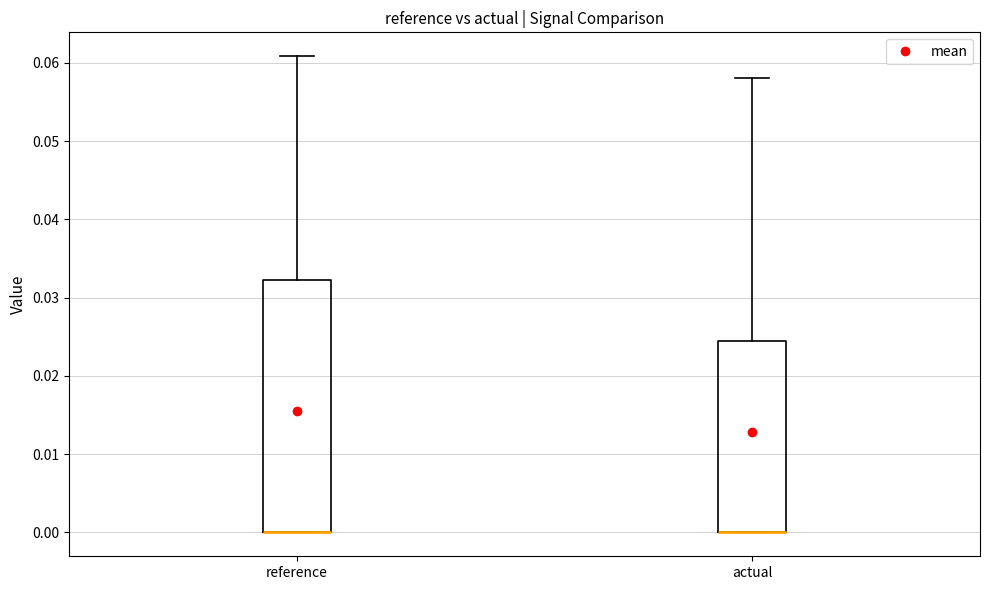

Comparing the boxes themselves (not the whiskers), which one is the tallest?

reference